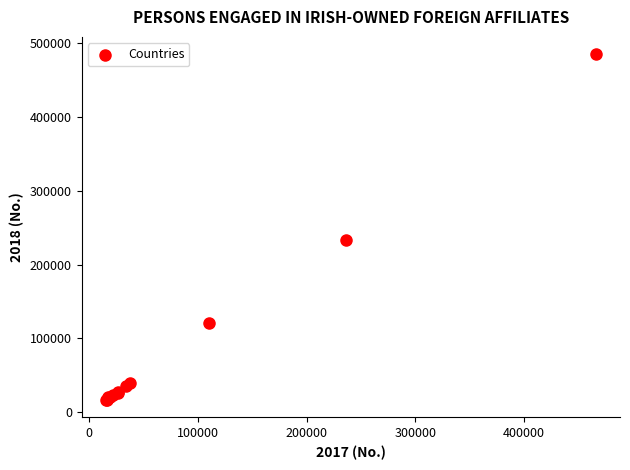

What Y value in the scatter plot is closest to 250697?

233236